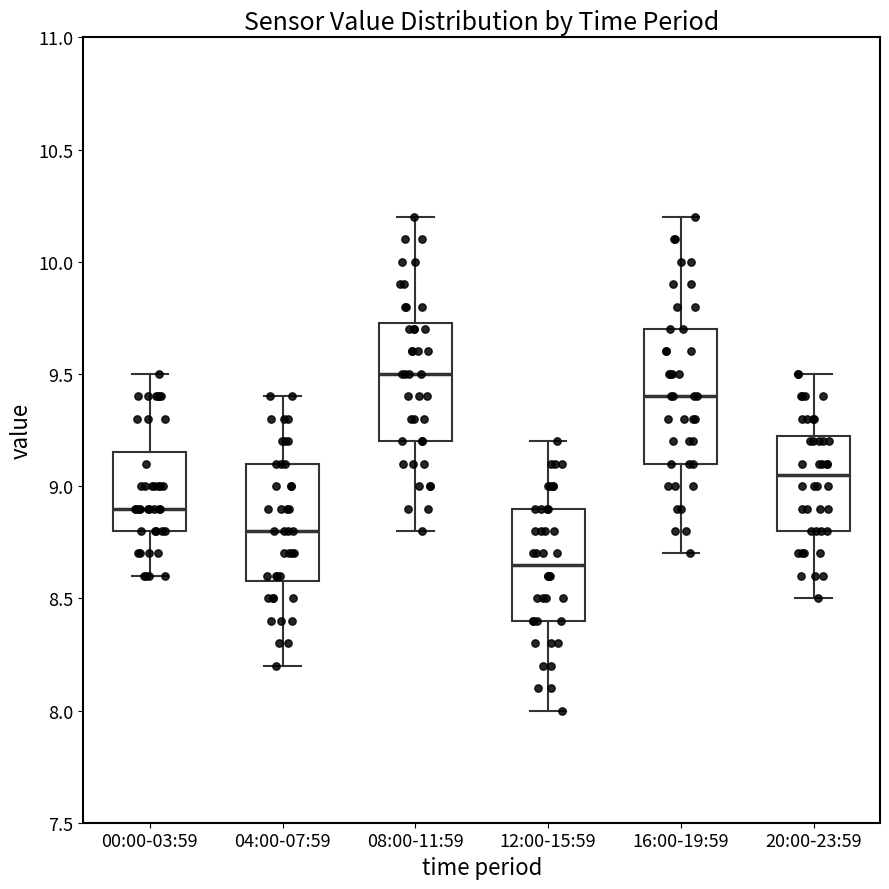

Reading left to right, transcribe this box plot: for each box, give where its median line is, the range the box spans, and where its two whiskers end, as read against the y-axis. The values are not printed on the chart, so give them approximately, as read against the axis.

00:00-03:59: median 8.90, box 8.80 to 9.15, whiskers 8.60 to 9.50
04:00-07:59: median 8.80, box 8.60 to 9.10, whiskers 8.20 to 9.40
08:00-11:59: median 9.50, box 9.20 to 9.75, whiskers 8.80 to 10.20
12:00-15:59: median 8.65, box 8.40 to 8.90, whiskers 8.00 to 9.20
16:00-19:59: median 9.40, box 9.10 to 9.70, whiskers 8.70 to 10.20
20:00-23:59: median 9.05, box 8.80 to 9.25, whiskers 8.50 to 9.50